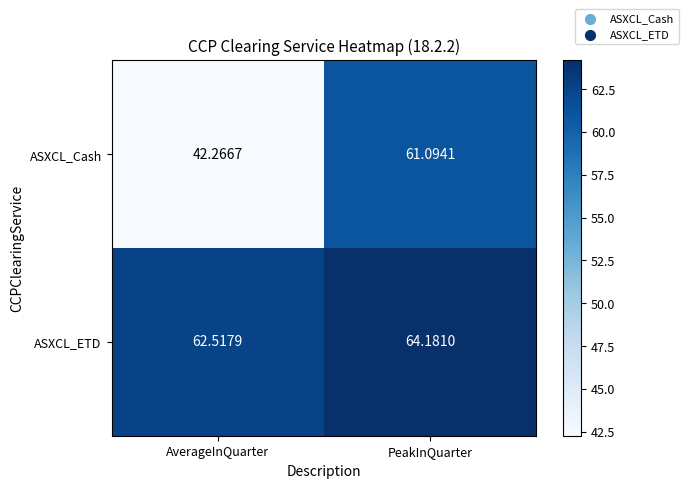

What is the spread (max minus min) of values at PeakInQuarter?

3.1